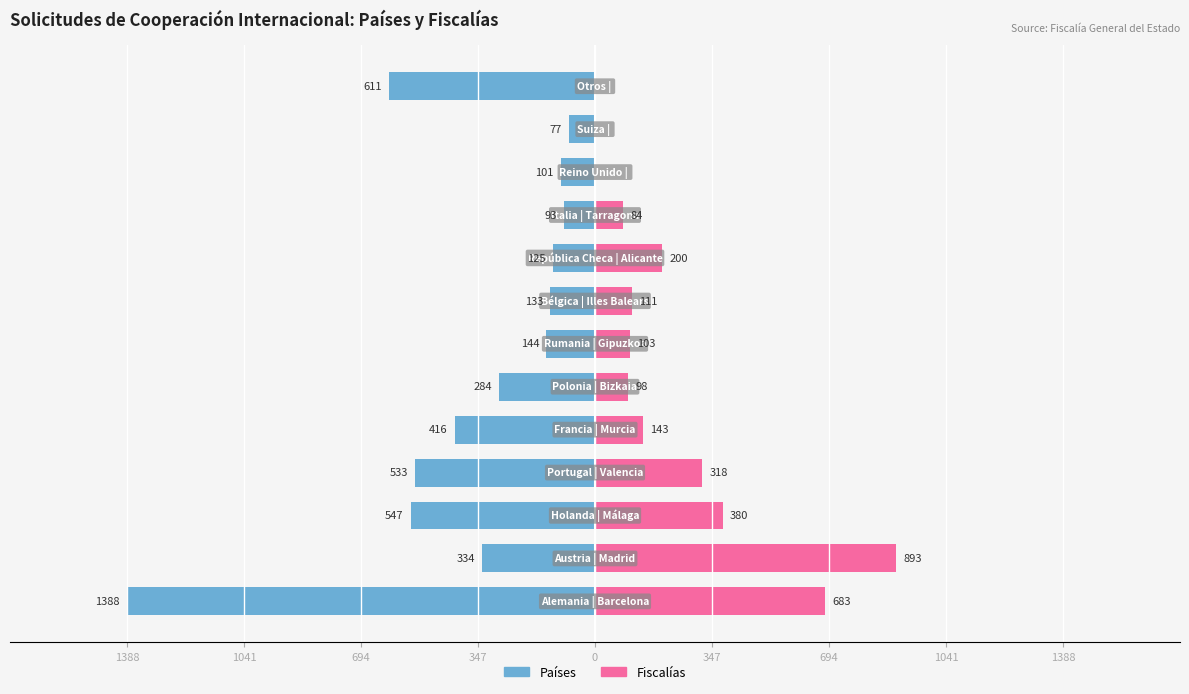

Is it true that Países equals -200 at 1388?

False